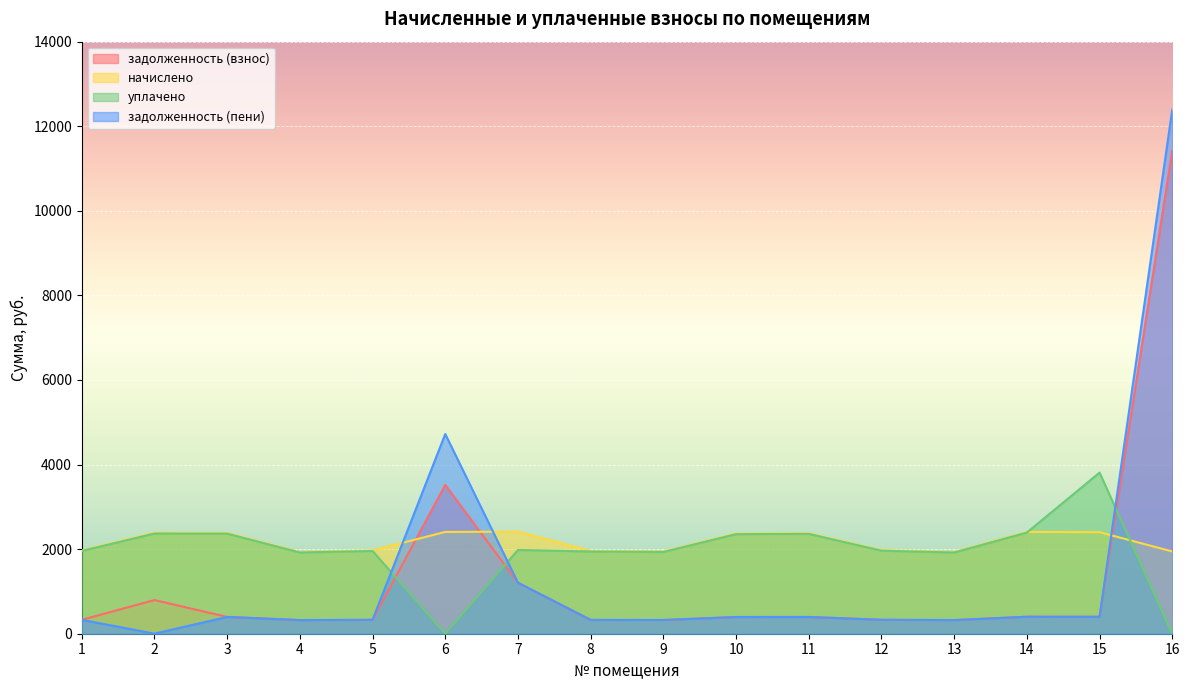

Reading left to right, list all the values displayed in this chart.

задолженность (взнос): 328.3	796.2	397.1	322.2	328.3	3519.0	1206.6	326.3	324.2	395.0	396.0	329.4	322.2	401.2	400.3	11421.4
начислено: 1969.9	2388.5	2382.4	1933.0	1969.9	2407.0	2413.1	1957.6	1945.3	2370.1	2376.2	1976.1	1933.0	2407.0	2400.8	1945.3
уплачено: 1957.4	2369.5	2367.3	1920.7	1957.4	0.0	1980.4	1945.2	1933.0	2355.1	2361.2	1963.6	1920.7	2391.8	3810.0	0.0
задолженность (пени): 328.3	2.0	397.1	322.2	328.3	4722.5	1206.6	326.3	324.2	395.0	396.0	329.4	322.2	401.2	400.1	12394.1